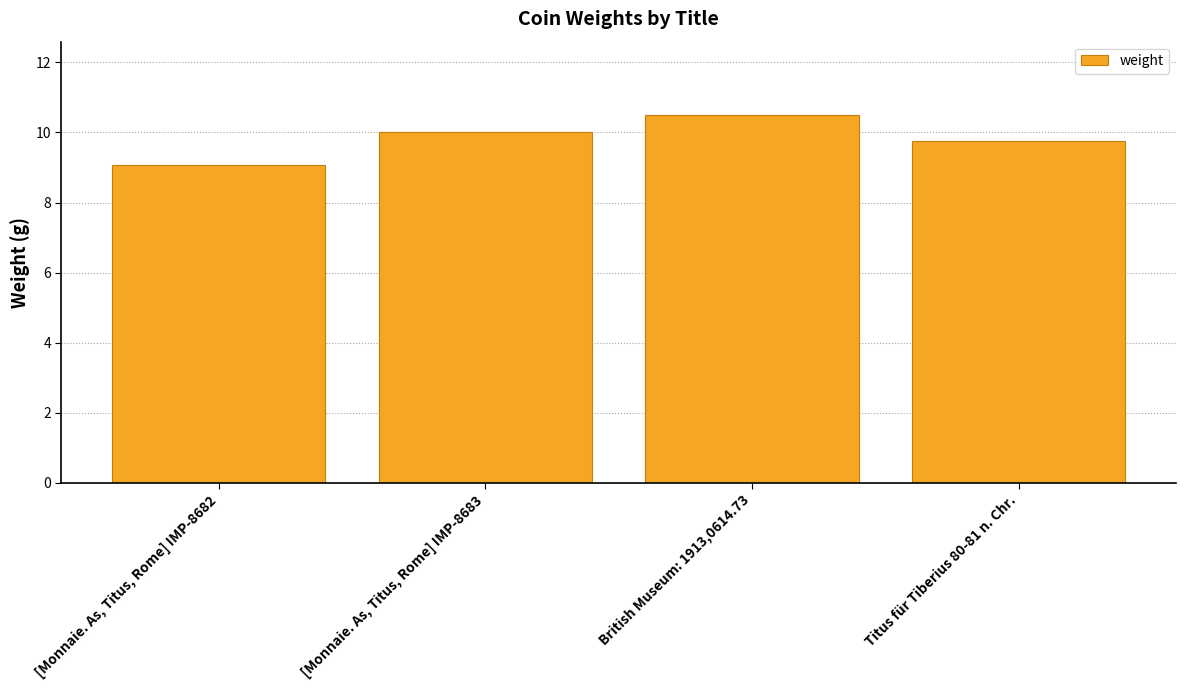

Rank the categories by value from lowest to highest.

[Monnaie. As, Titus, Rome] IMP-8682, Titus für Tiberius 80-81 n. Chr., [Monnaie. As, Titus, Rome] IMP-8683, British Museum: 1913,0614.73